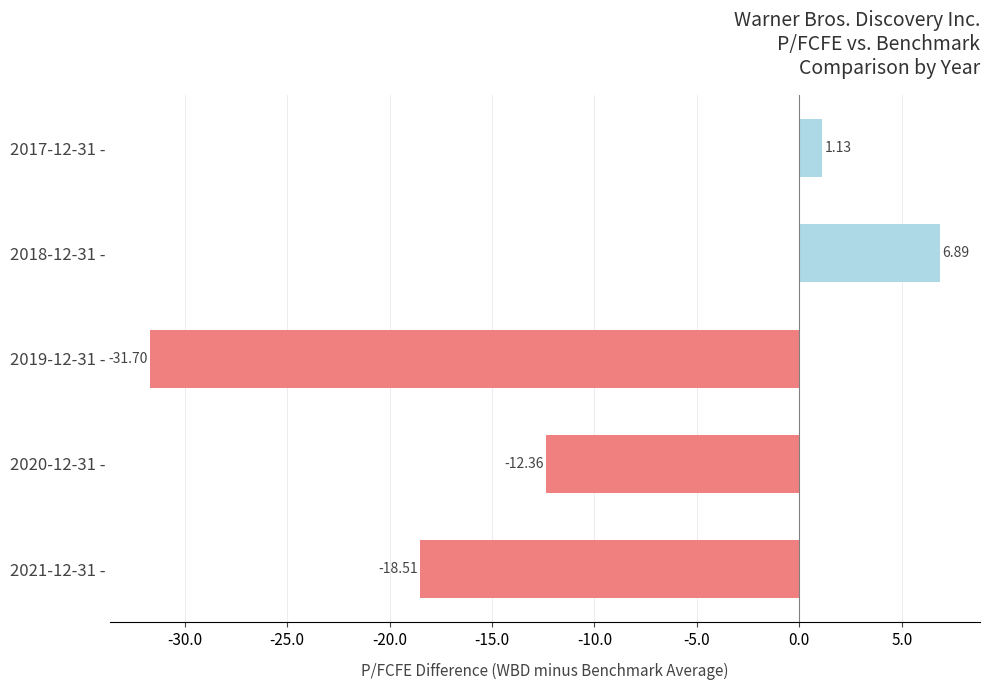

How many positive values are there?

2